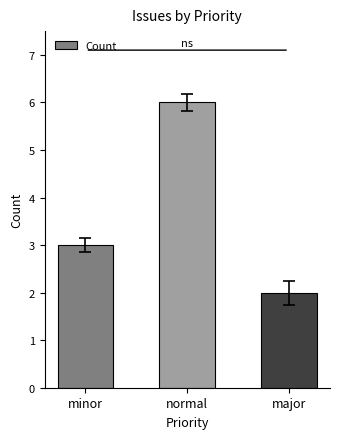

Reading left to right, list all the values displayed in this chart.

3	6	2